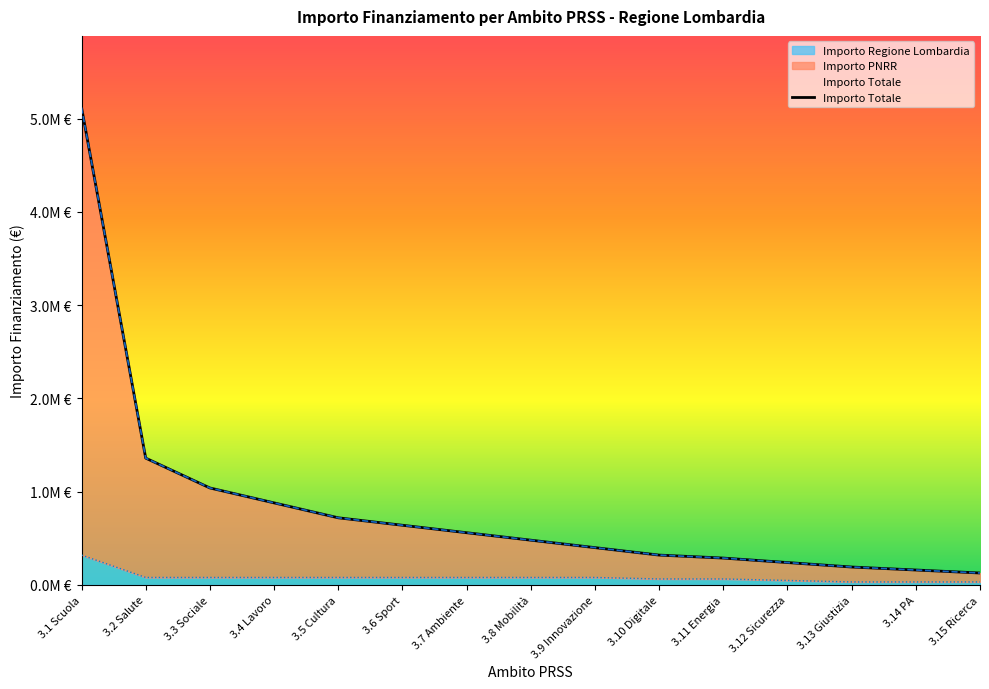

At which category does the chart reach its minimum across all series?

3.15 Ricerca